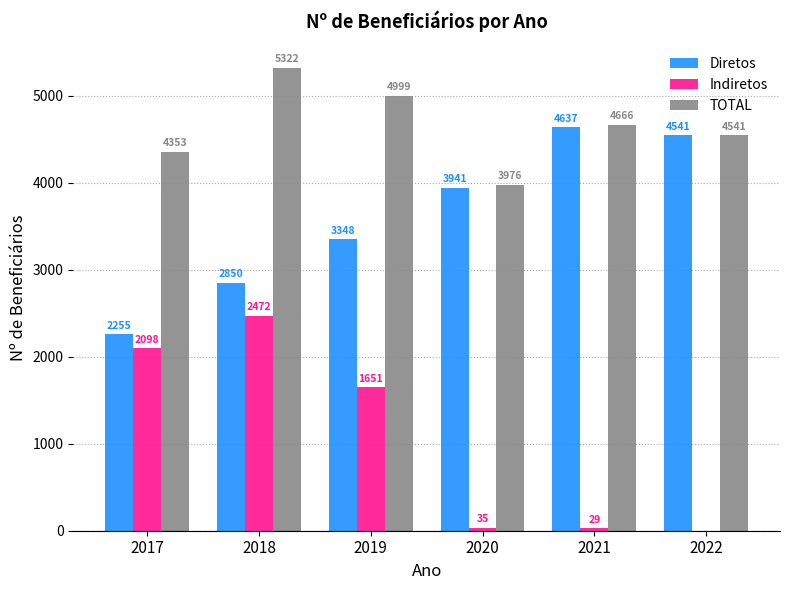

What is the maximum value for Diretos?

4637